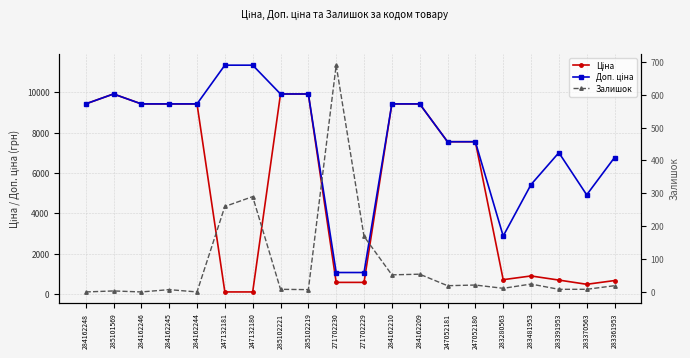

Which series has the widest spread of values?

Доп. ціна